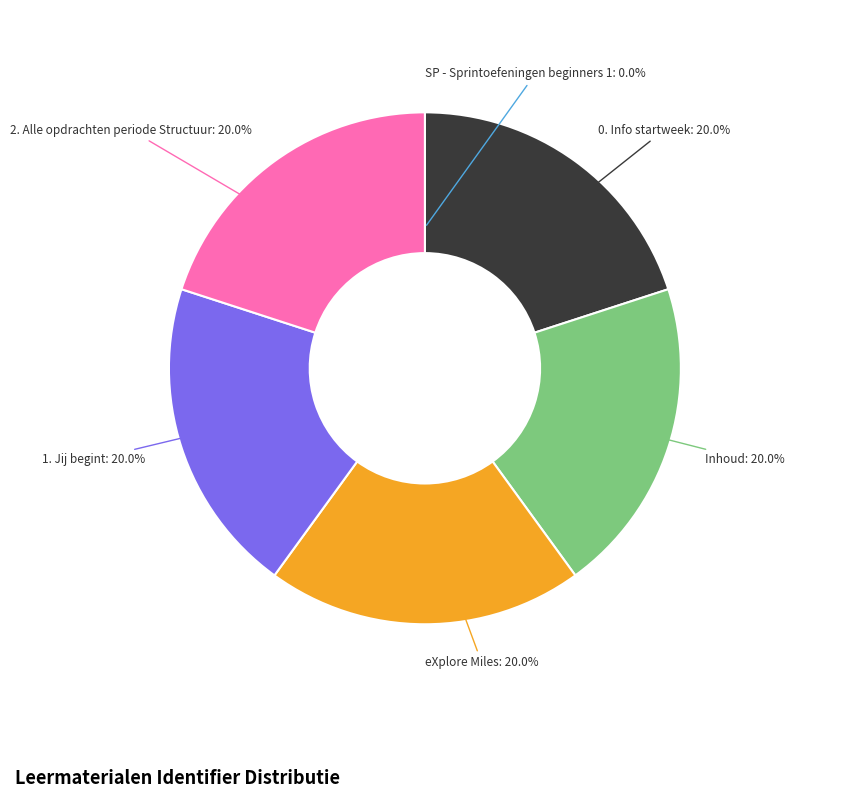

What percentage is the Inhoud slice, to the nearest percent?

20%